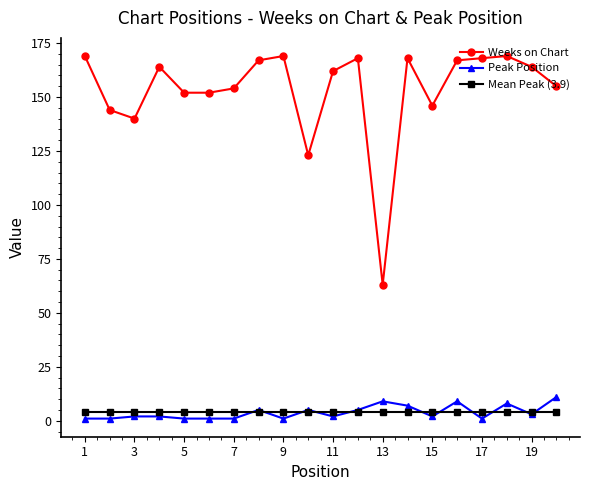

What is the highest value of the Peak Position series?

11.0